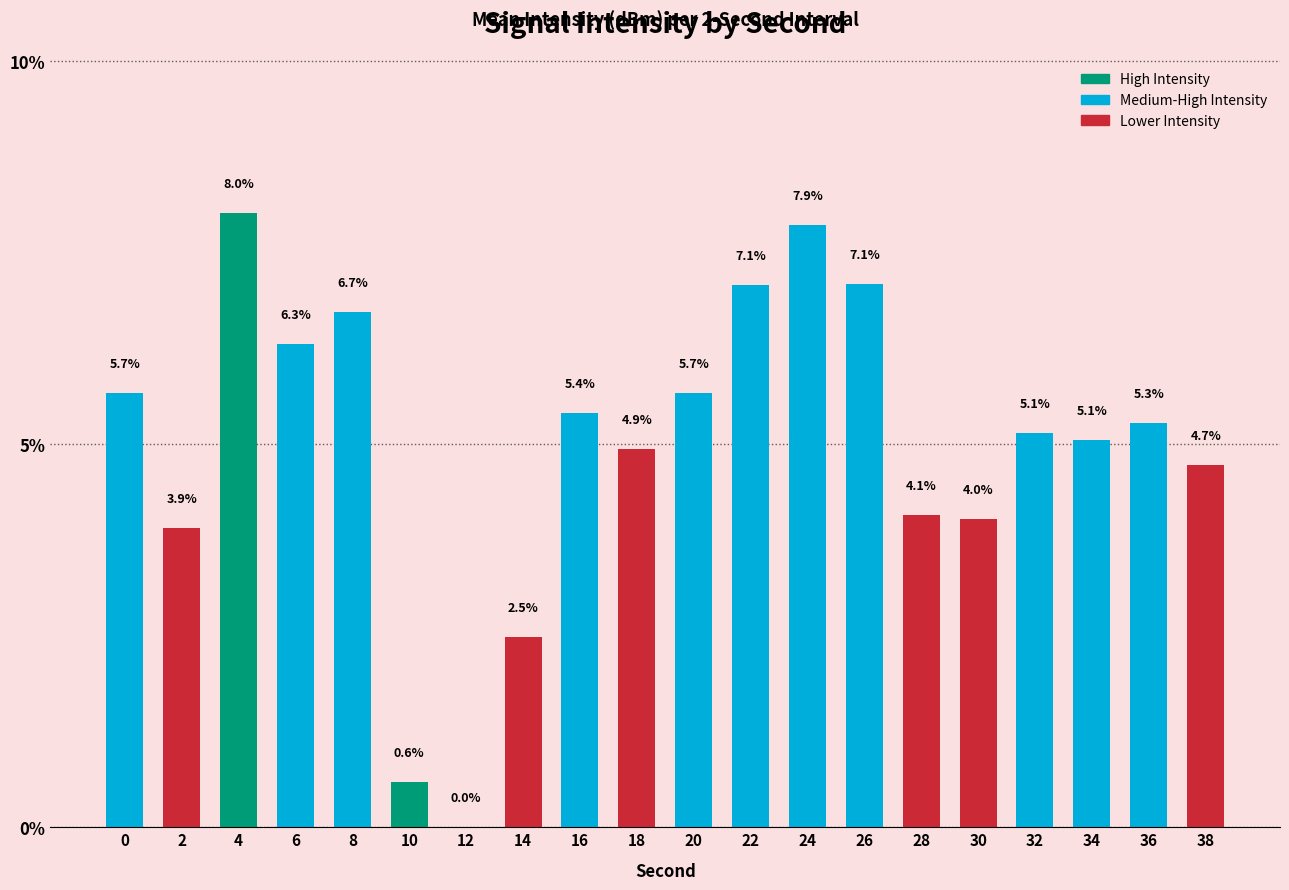

What is the sum of all values?

100.0